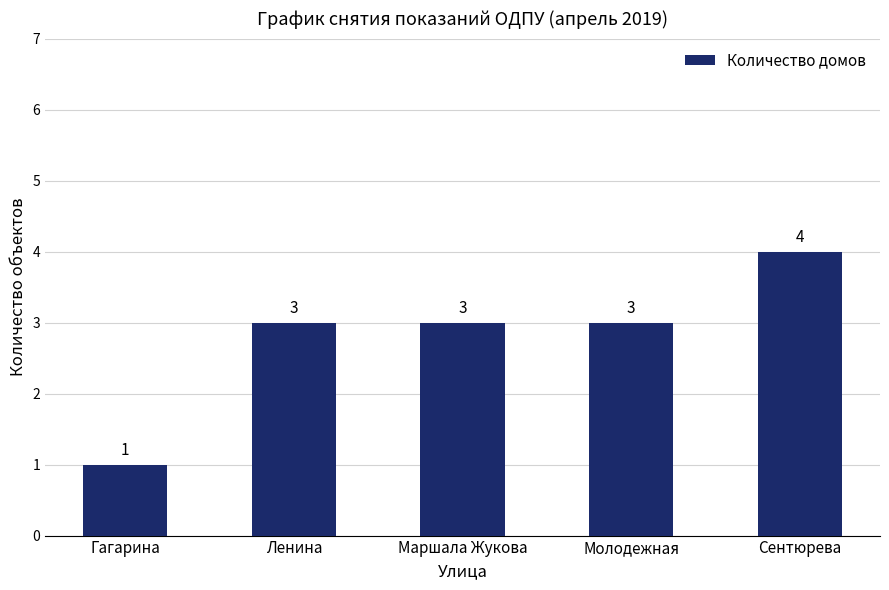

Count the values in the range 3 to 4.

4